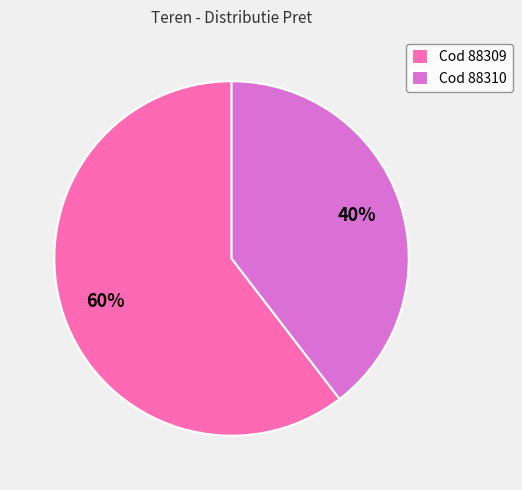

To the nearest percent, what is the average slice percentage?

50%